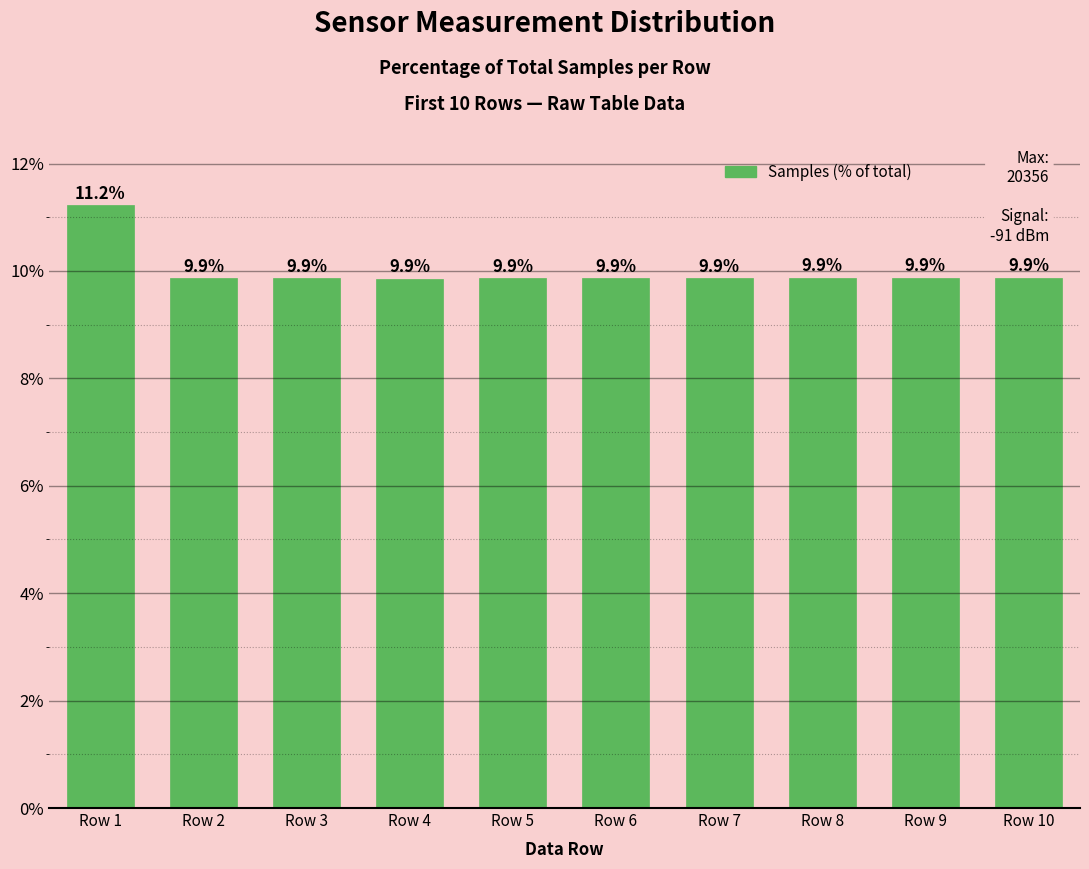

What is the sum of the values at Row 3 and Row 1?

21.1